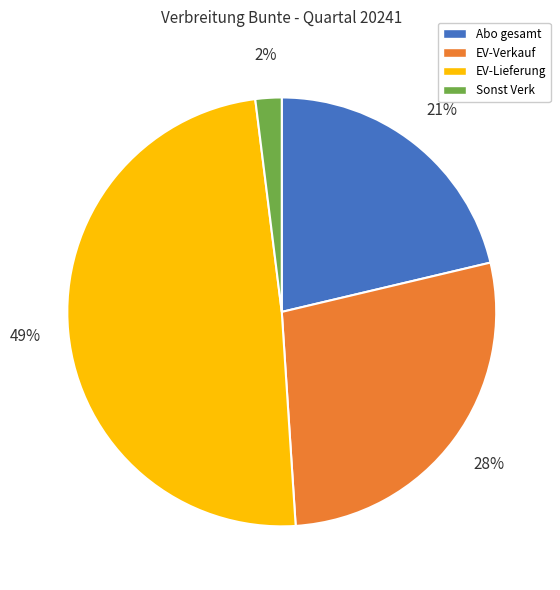

Is there any slice that represents more than half of the pie?

No